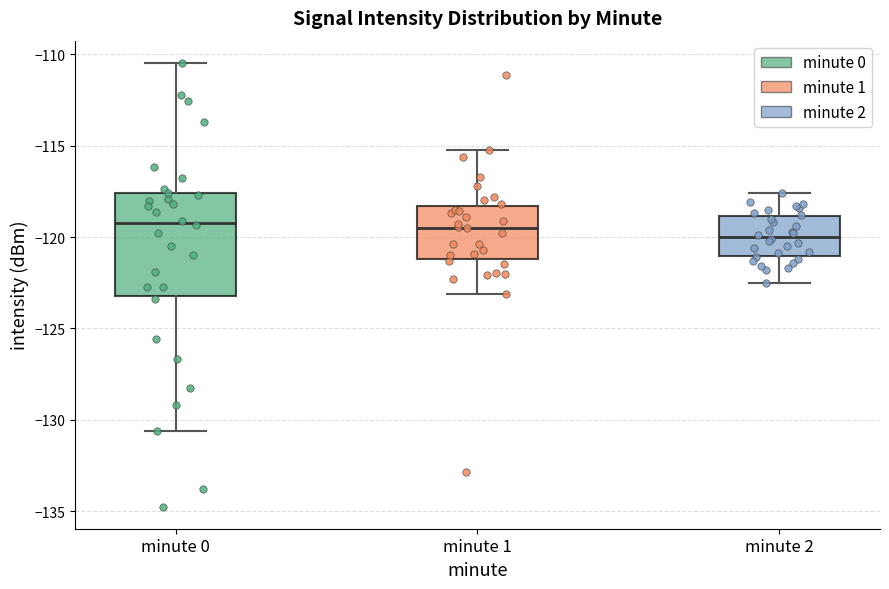

Which box's median line is the lowest?

minute 2